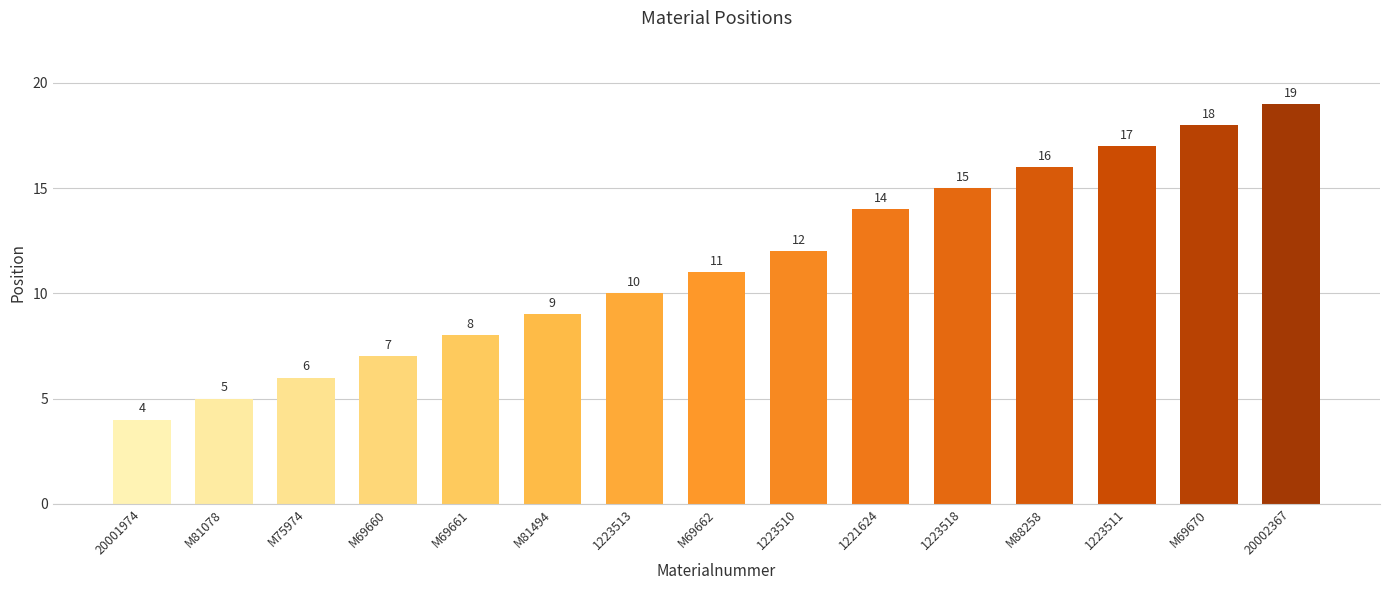

Which has a higher value, M81078 or M88258?

M88258